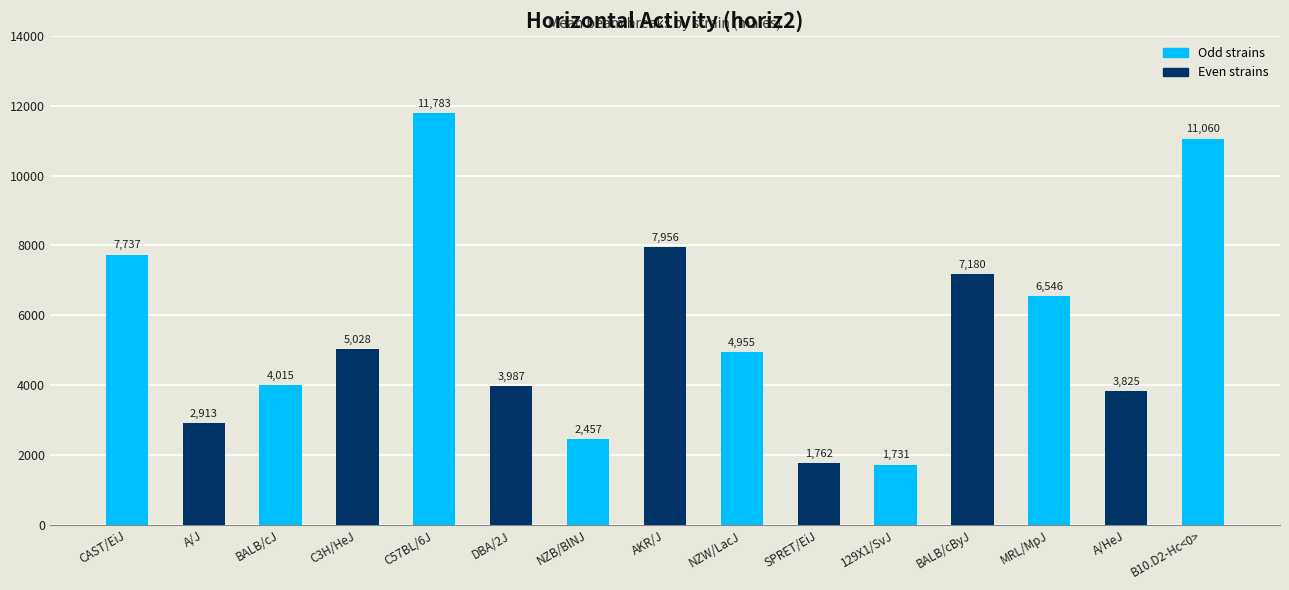

What is the difference between the maximum and minimum values?

10052